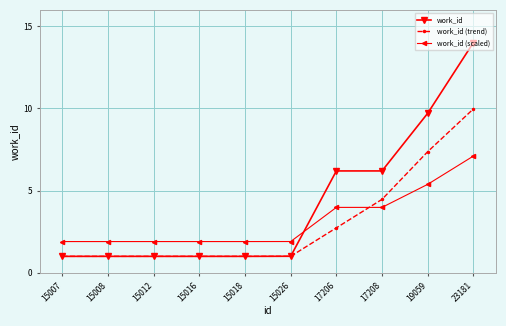

Reading left to right, what are all the values shown in this chart?

work_id: 1.0	1.0	1.0	1.0	1.0	1.0	6.2	6.2	9.7	14.0
work_id (trend): 1.0	1.0	1.0	1.0	1.0	1.0	2.7	4.5	7.4	10.0
work_id (scaled): 1.9	1.9	1.9	1.9	1.9	1.9	4.0	4.0	5.4	7.1